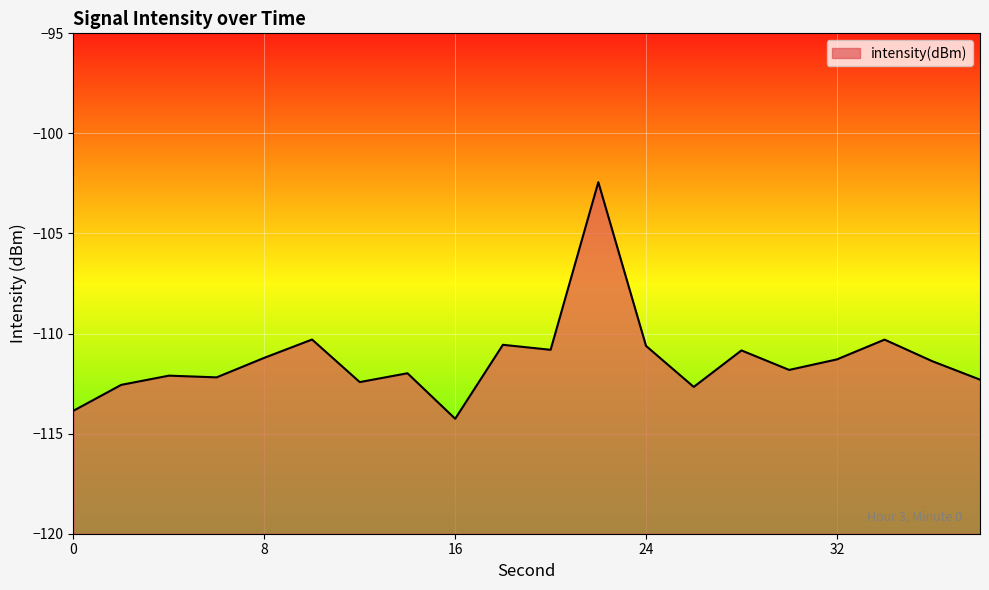

Between 4 and 16, which is larger?

4